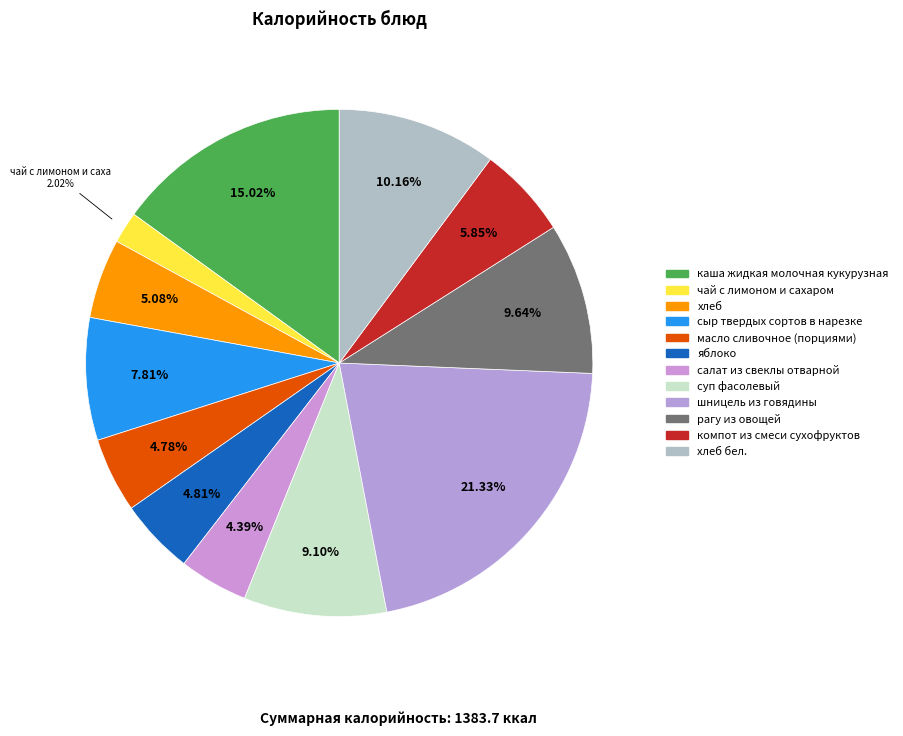

Which category has the smallest portion of the pie?

чай с лимоном и сахаром